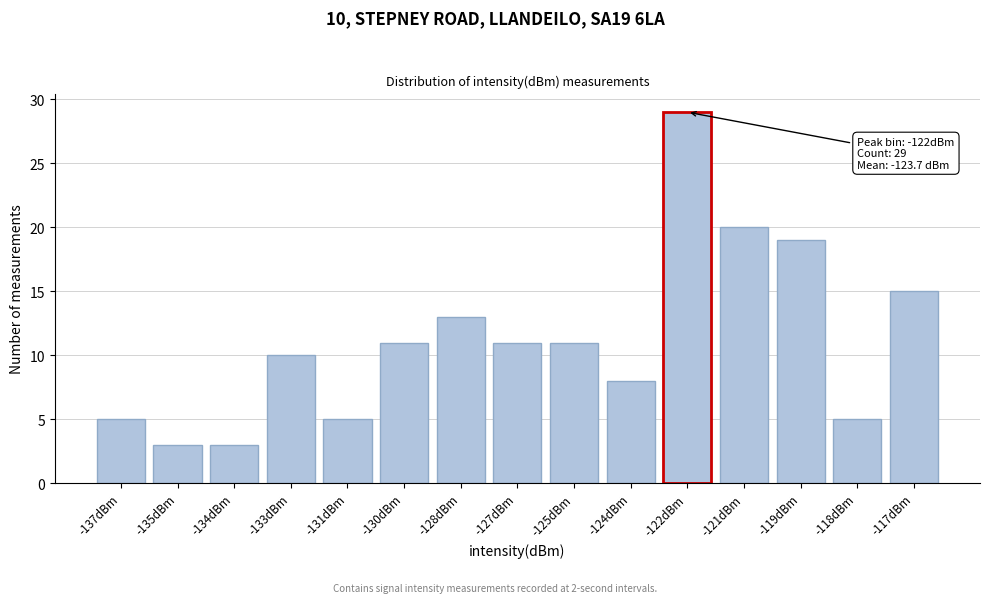

Reading left to right, transcribe all the data shown in this chart.

5	3	3	10	5	11	13	11	11	8	29	20	19	5	15